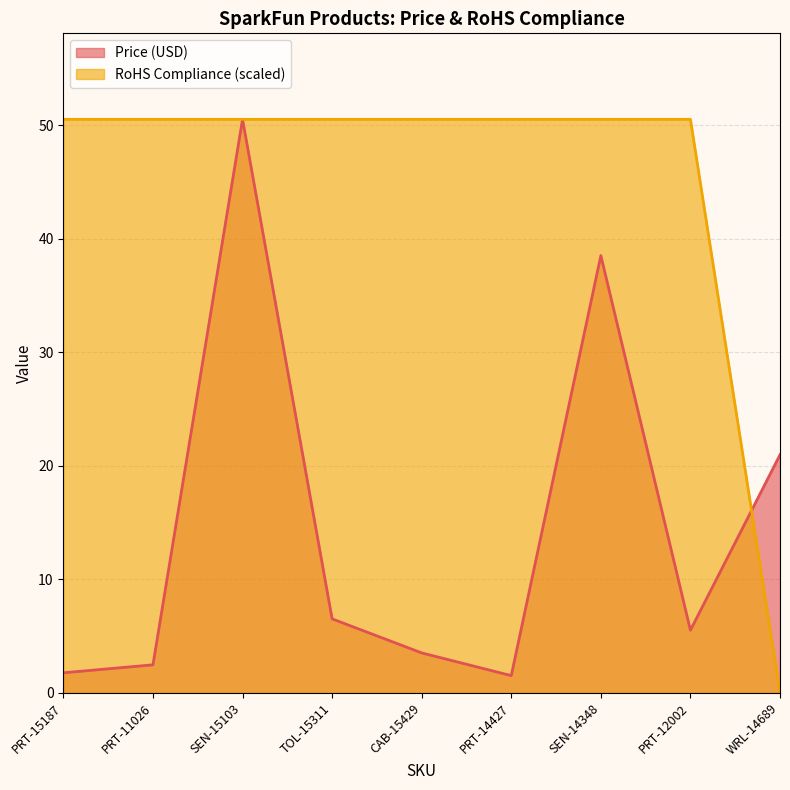

What is the average value of the Price (USD) series?

14.6